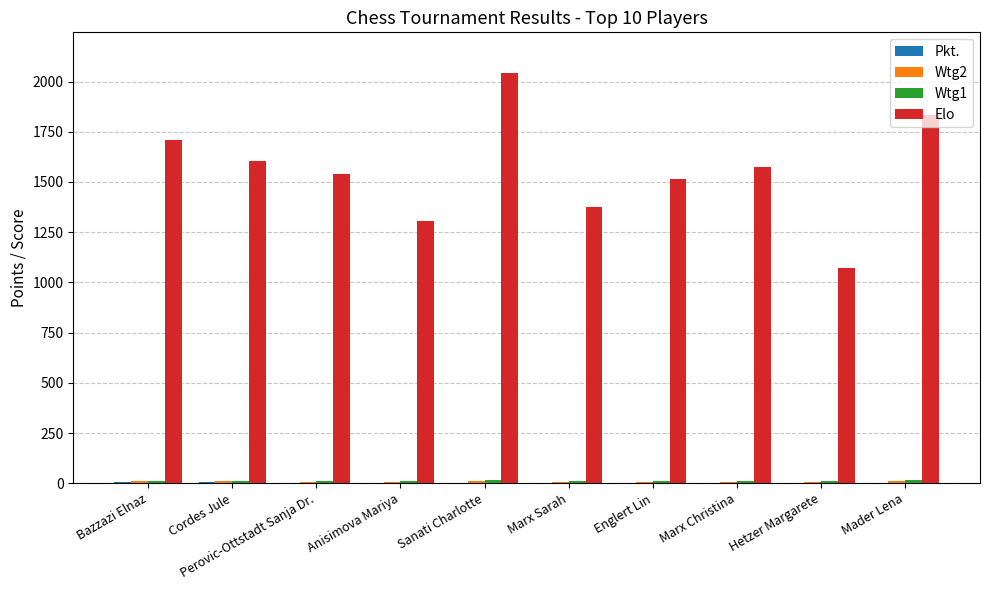

At which category does the chart reach its peak across all series?

Sanati Charlotte